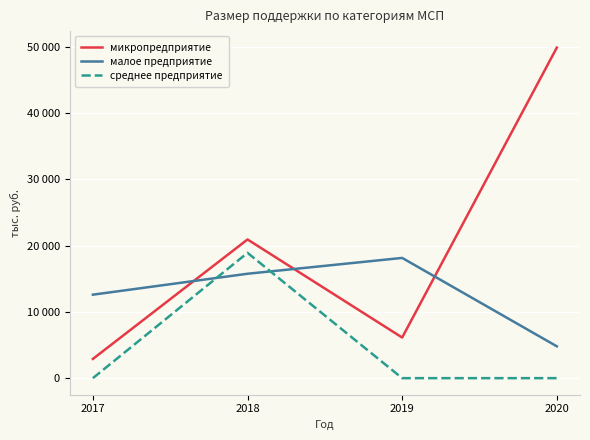

Reading left to right, transcribe all the data shown in this chart.

микропредприятие: 2900.0	20916.3	6126.8	49847.6
малое предприятие: 12590.0	15745.7	18133.0	4803.0
среднее предприятие: 0.0	18900.0	0.0	0.0